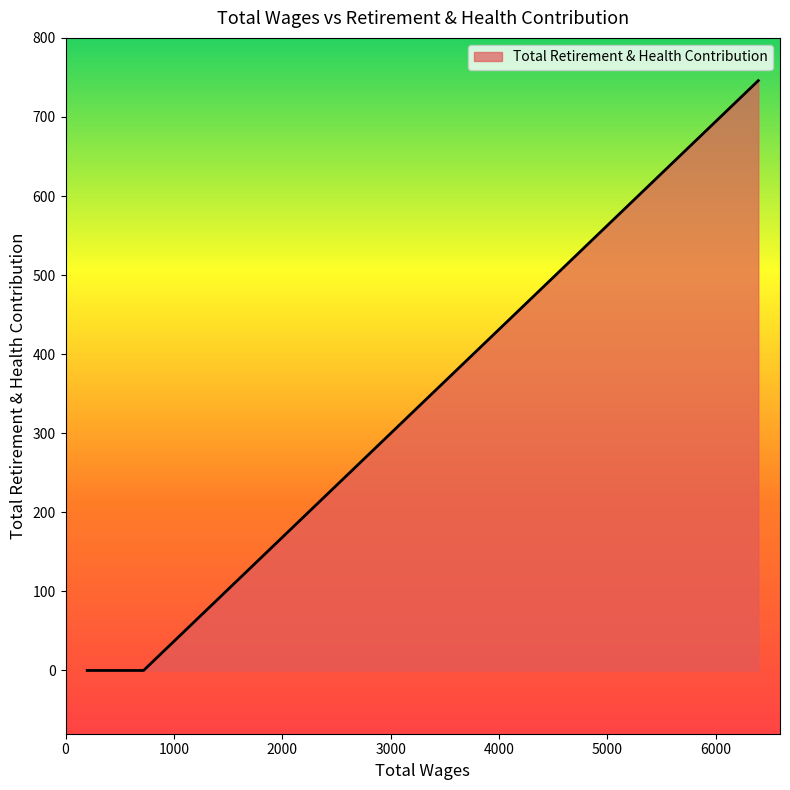

What is the difference between the maximum and minimum values?

746